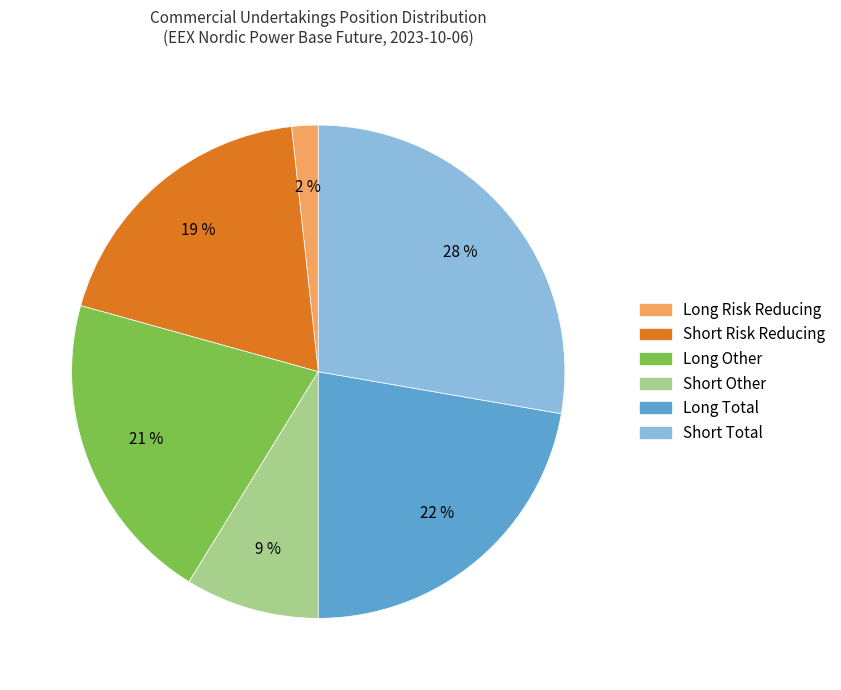

Between Short Total and Long Risk Reducing, which is larger?

Short Total